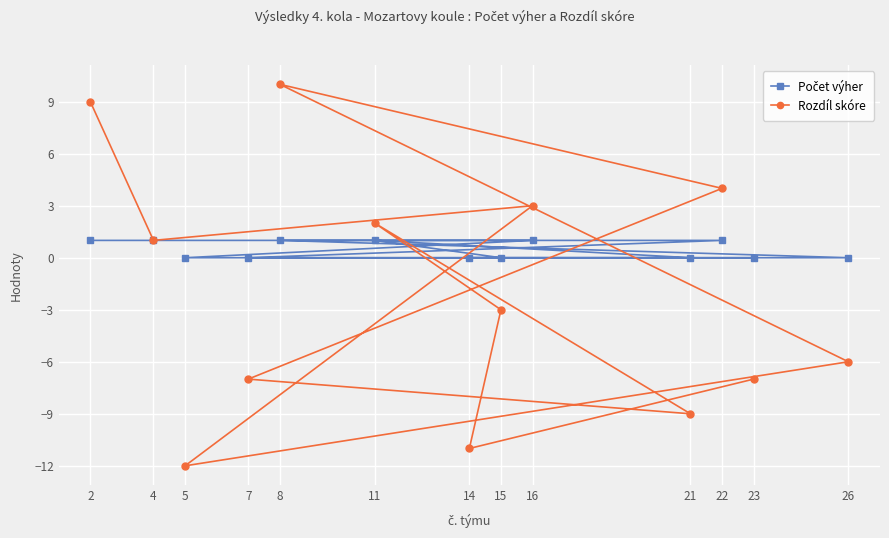

What is the smallest value displayed?

-12